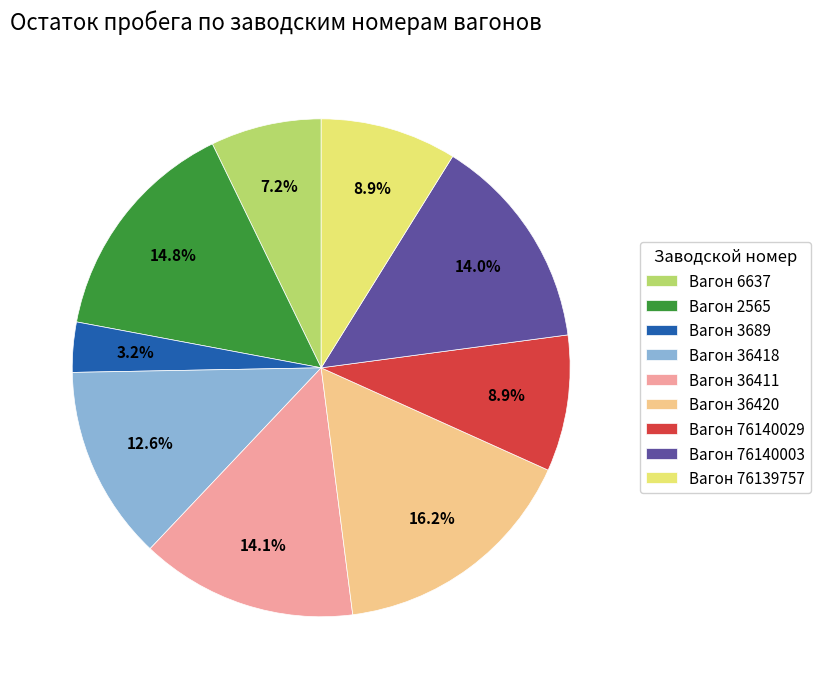

Does Вагон 76139757 represent more than half of the total?

No